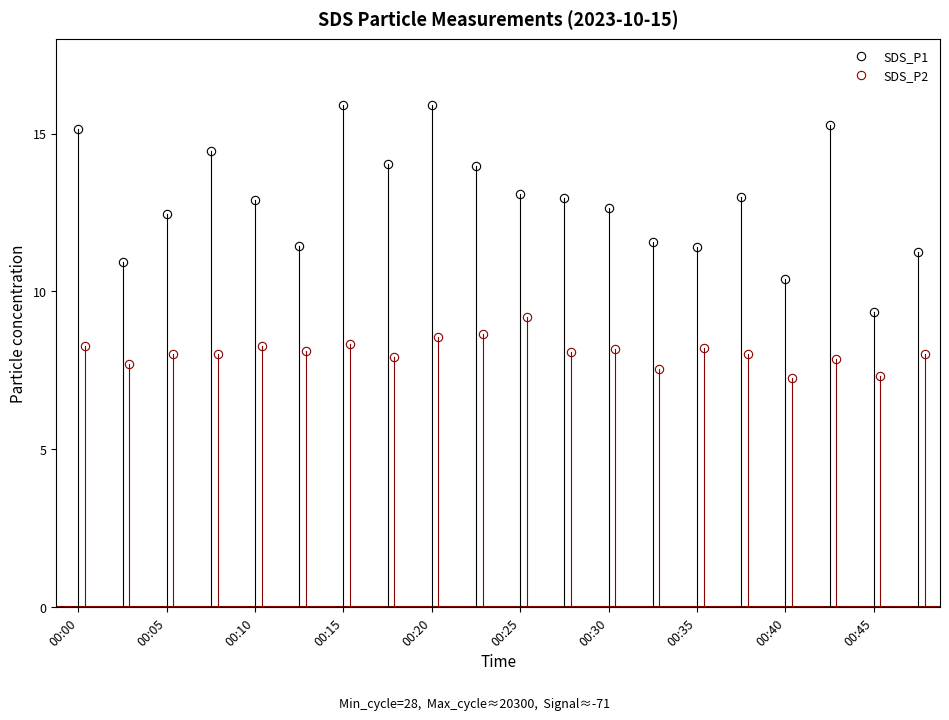

At how many categories does at least one series exceed 7?

20